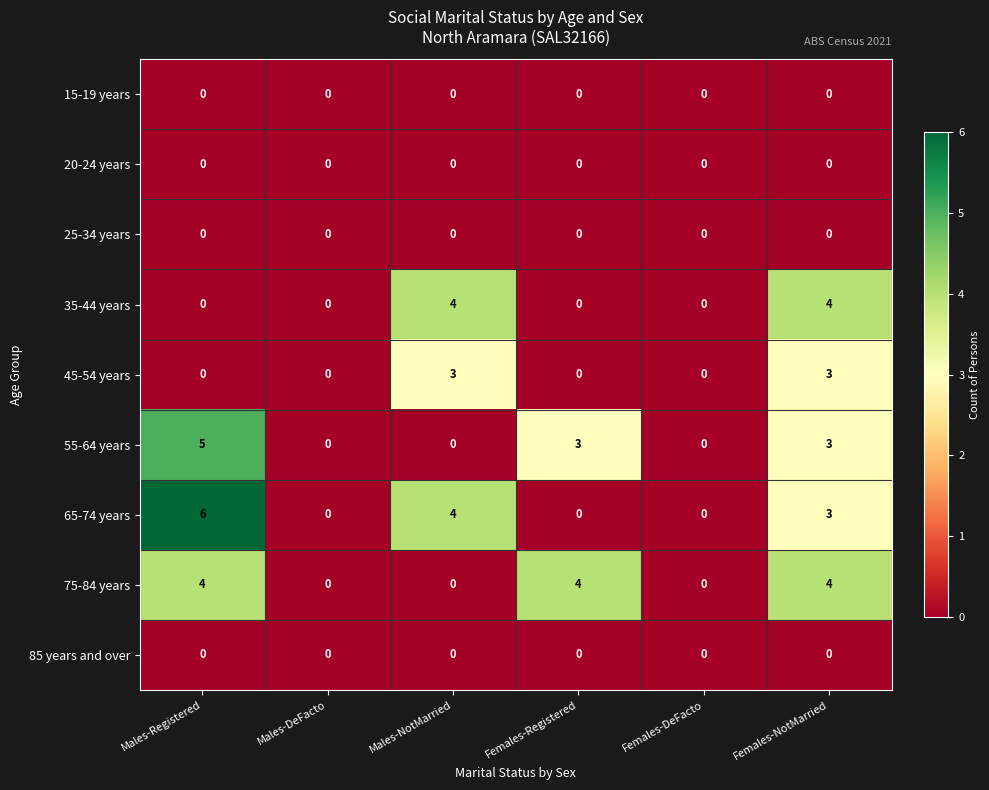

At which category does the chart reach its peak across all series?

Males-Registered